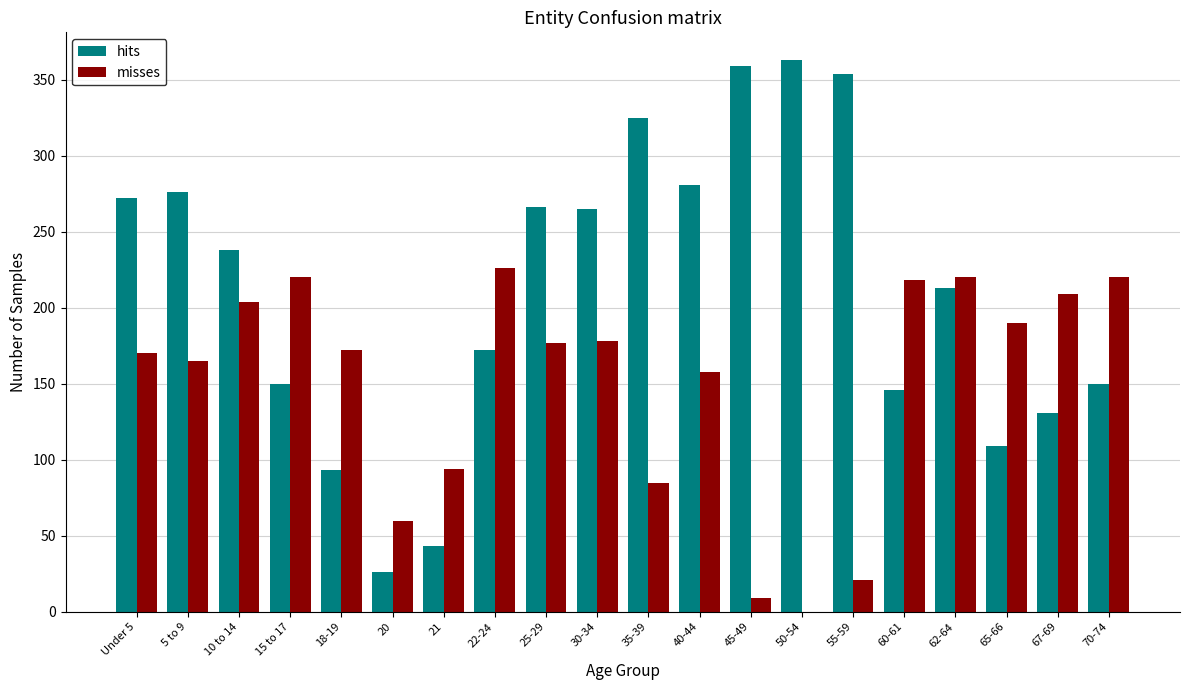

What is the greatest value displayed?

363